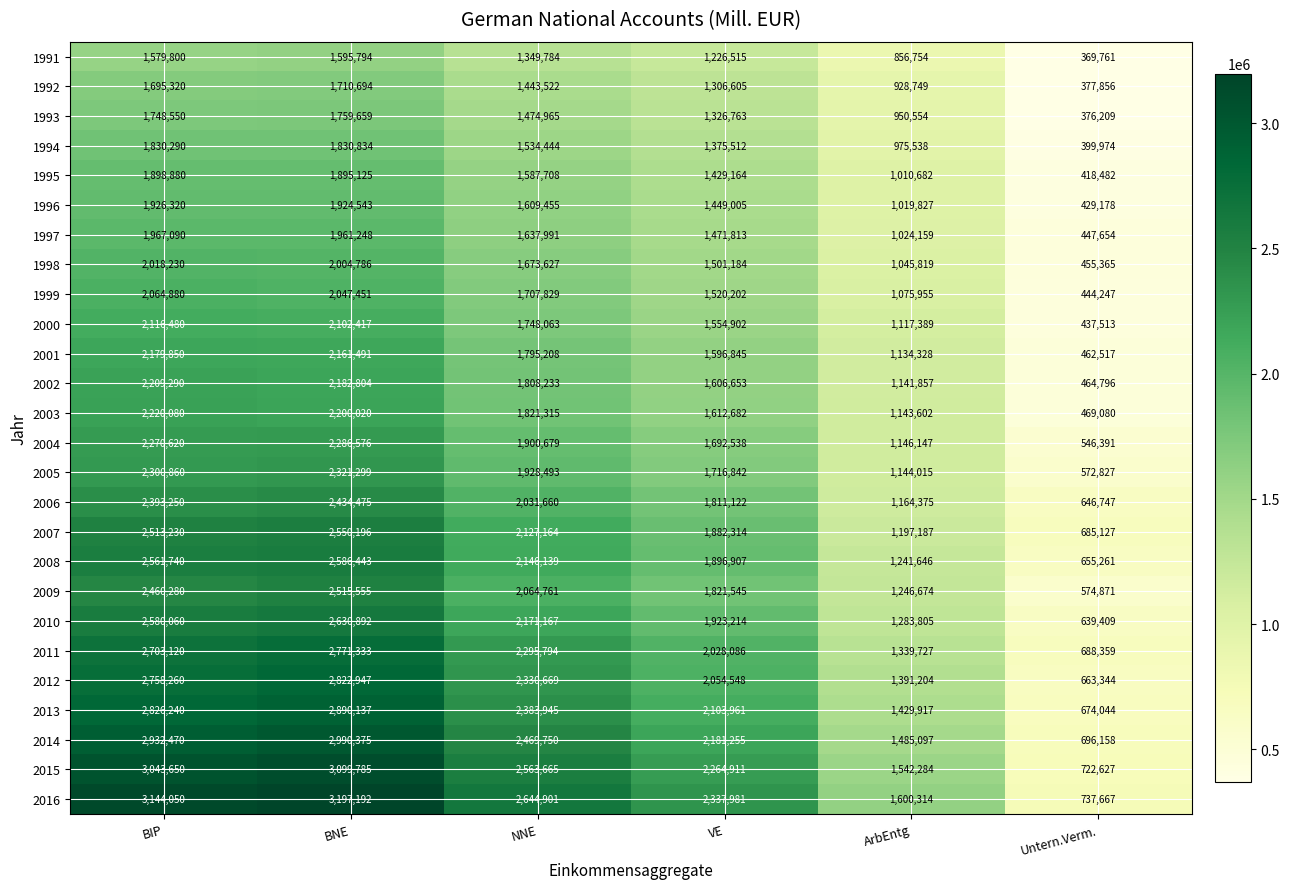

What is the sum of the 1993 values at NNE and ArbEntg?

2425519